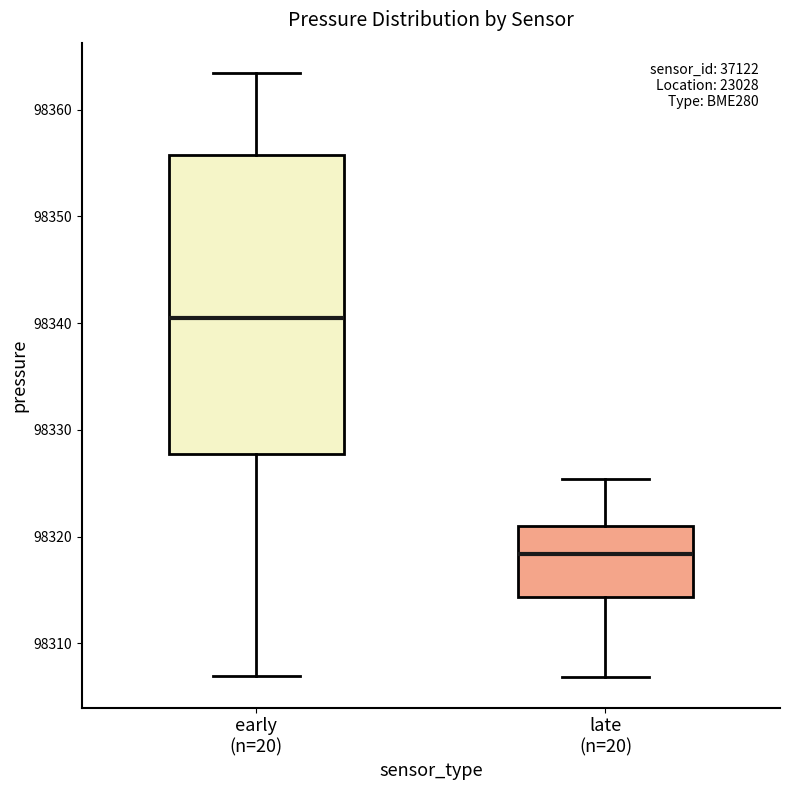

Comparing the boxes themselves (not the whiskers), which one is the tallest?

early (n=20)